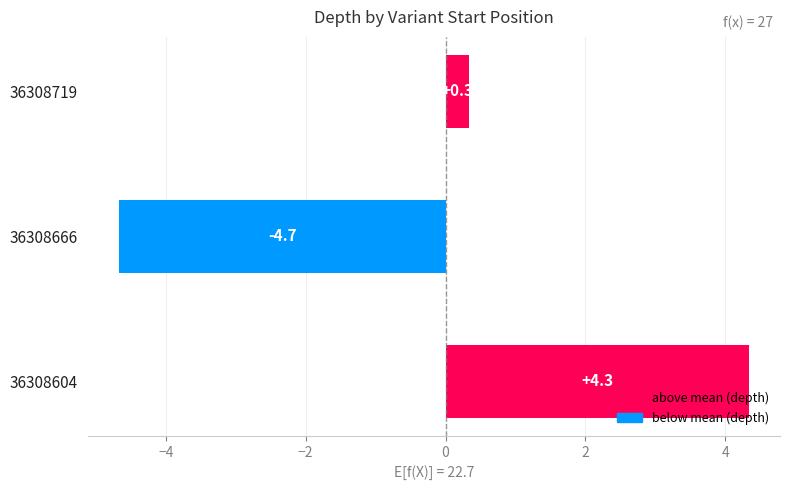

Which label corresponds to the largest value in the chart?

36308604